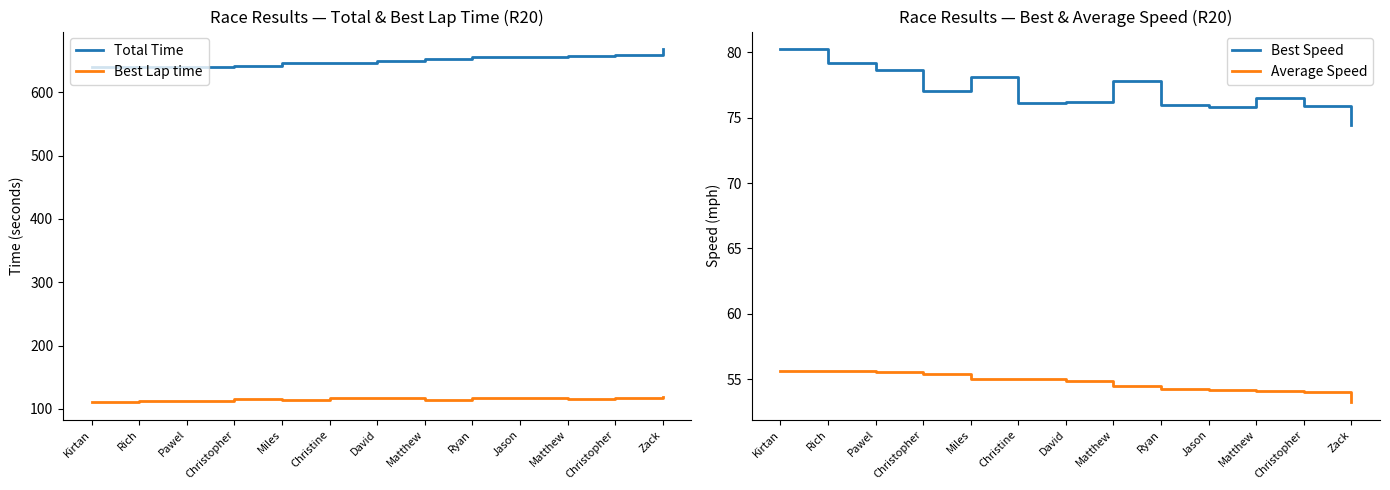

How many data points in Best Lap time are above 116?

7